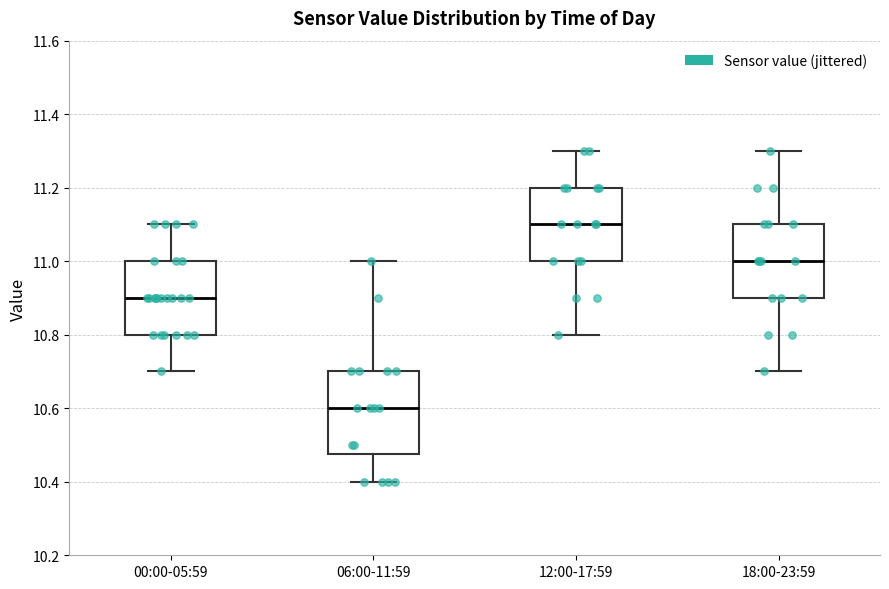

Where does the median line of the box for 18:00-23:59 sit on the y-axis? The values are not printed on the chart, so give them approximately, as read against the axis.

11.00